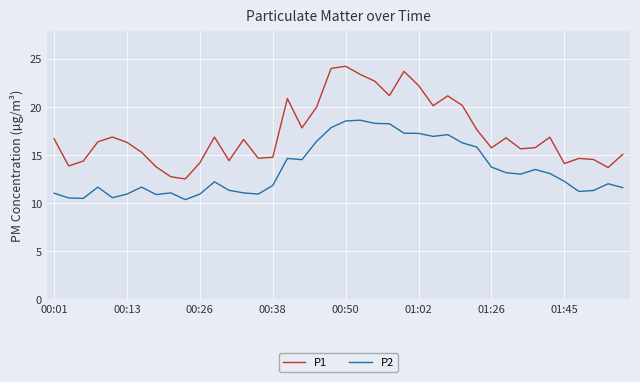

What is the average value of the P1 series?

17.3